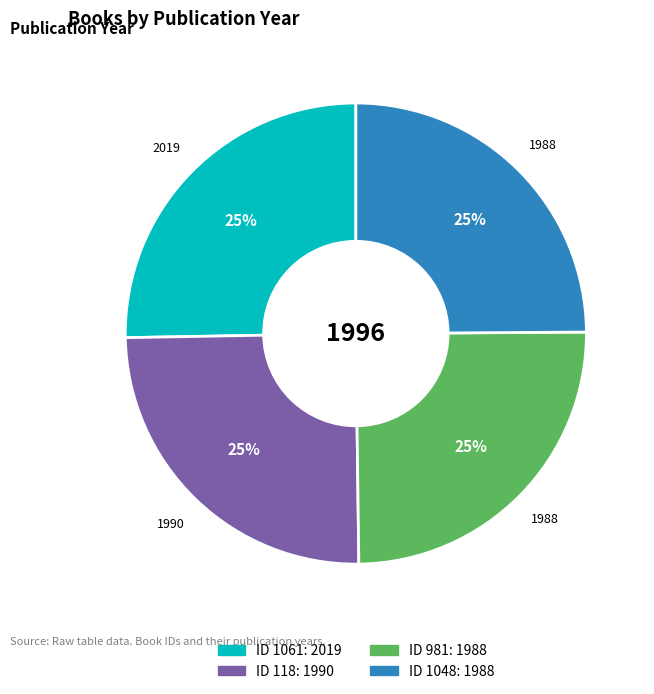

Does any single category account for the majority?

No